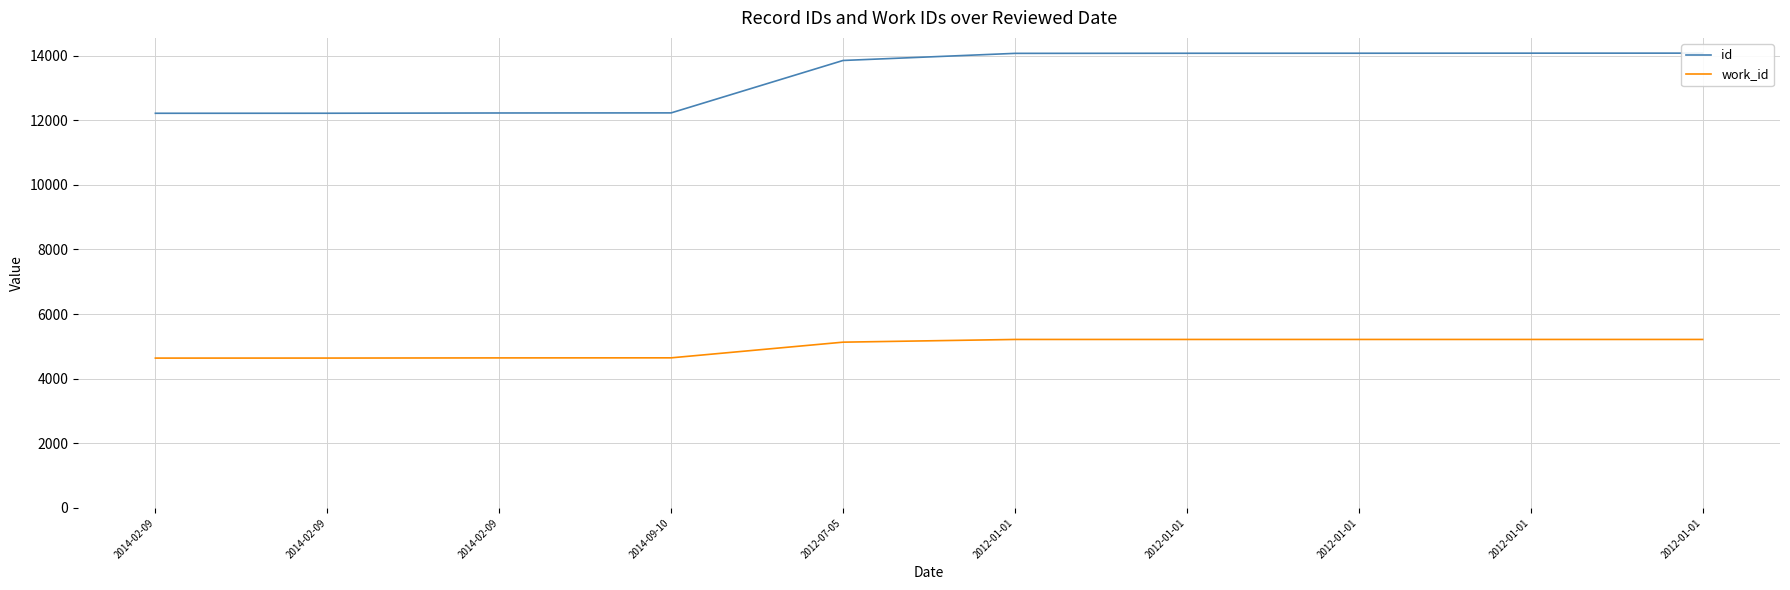

Where does the id series first go above 14067?

2012-01-01